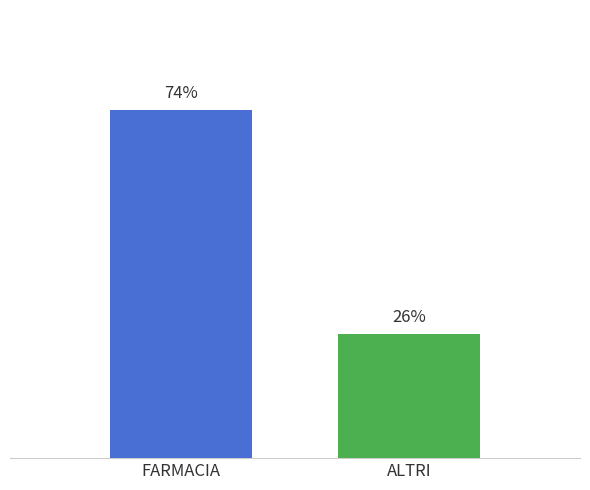

Does the chart contain any negative values?

No